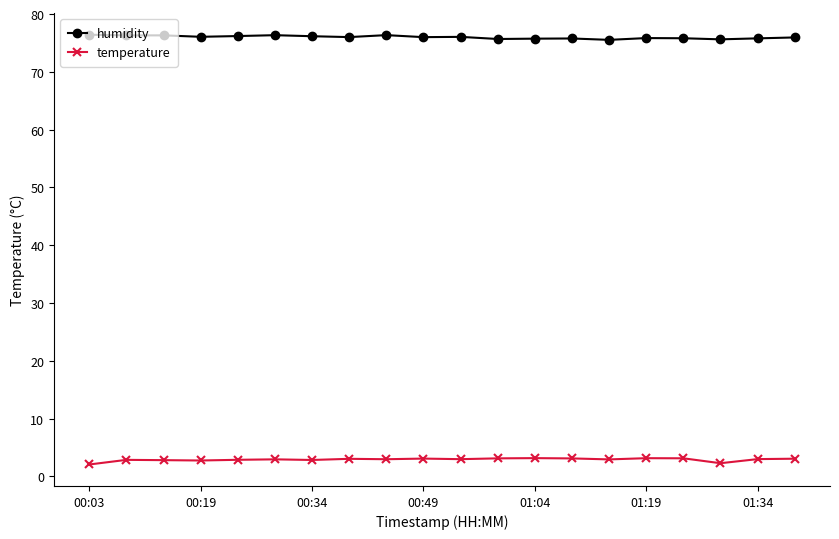

What is the value of the temperature point at the 3rd from the left?

2.8